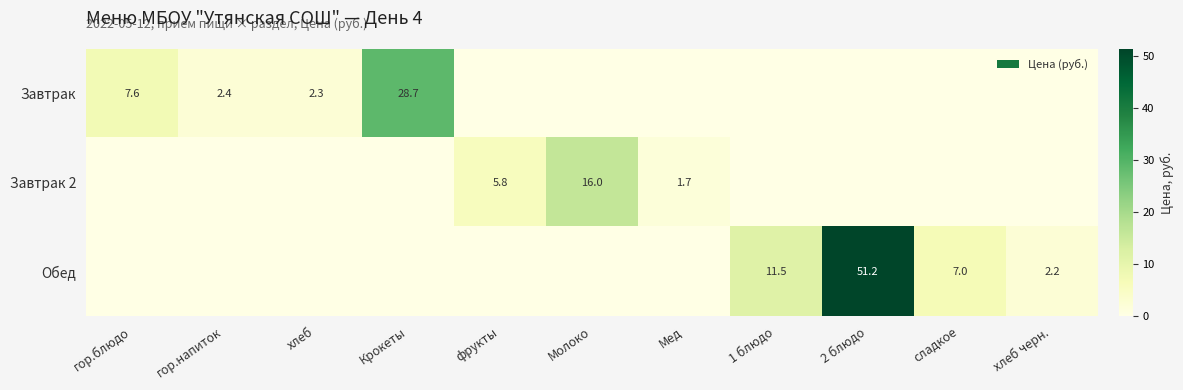

Is it true that Завтрак equals 2.4 at гор.напиток?

True